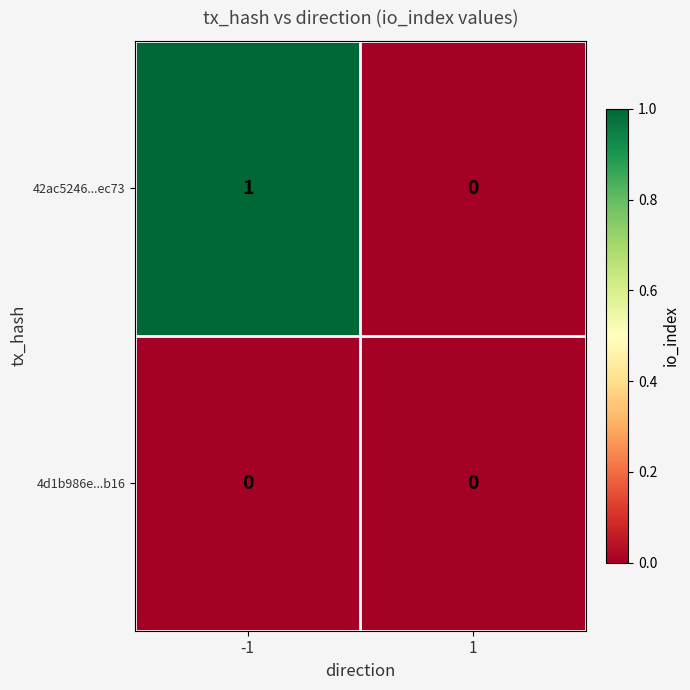

The 42ac5246...ec73 series shows 1 at -1. True or false?

True